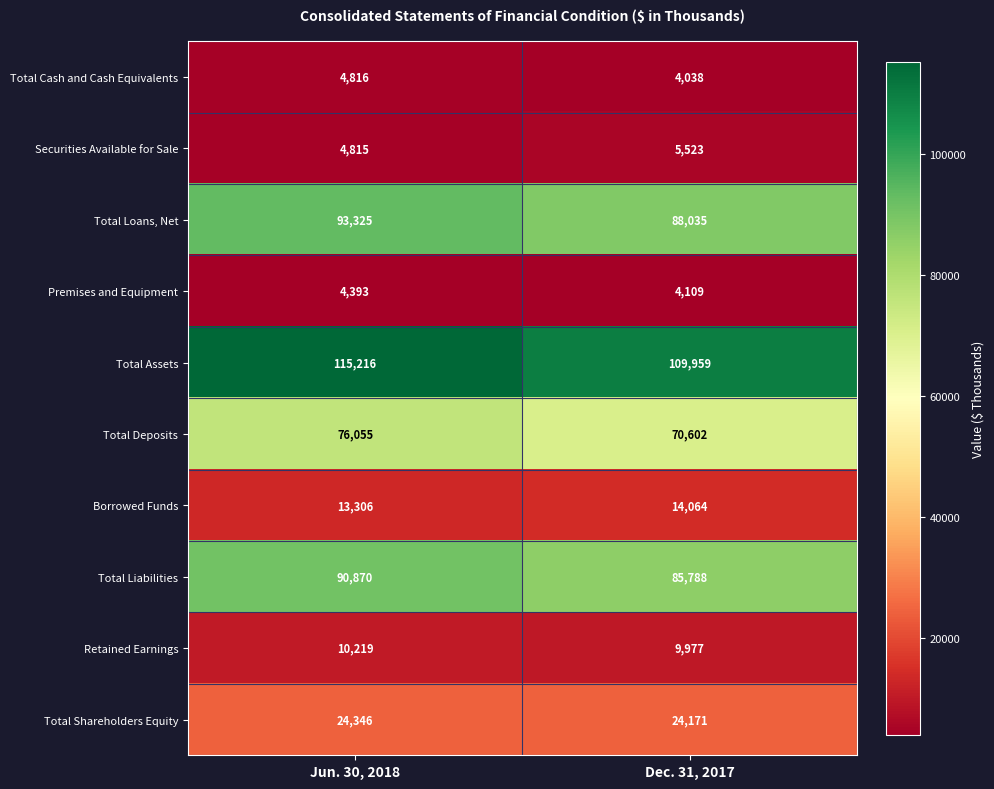

Which series has the largest total across all categories?

Total Assets